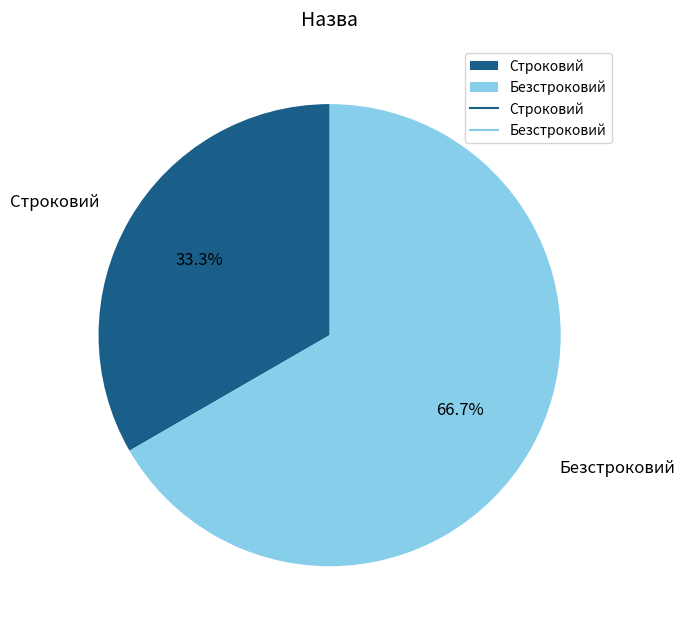

How many segments does this pie chart have?

2